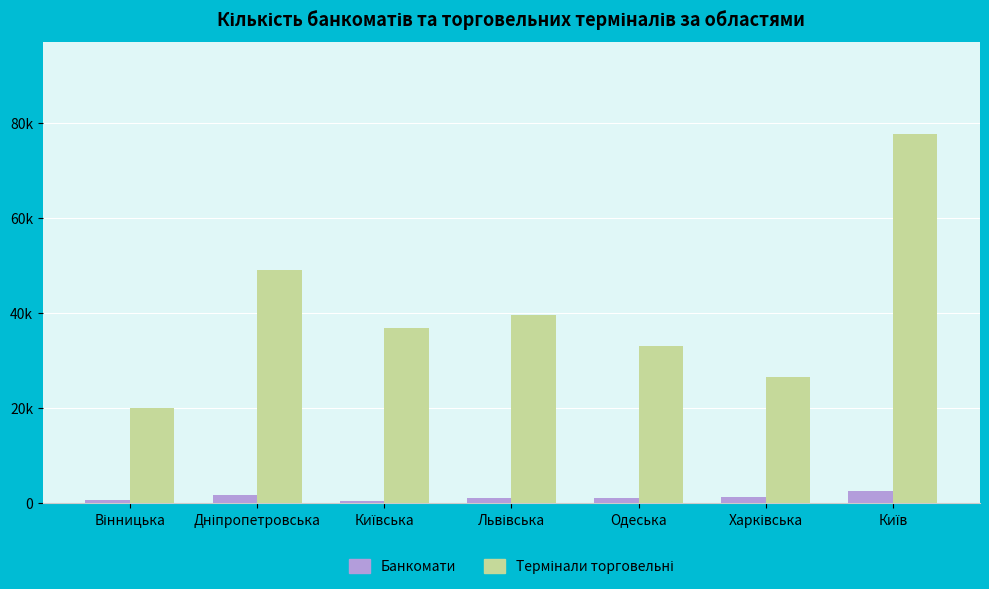

What is the value of the Термінали торговельні bar at the 1st from the left?

19892